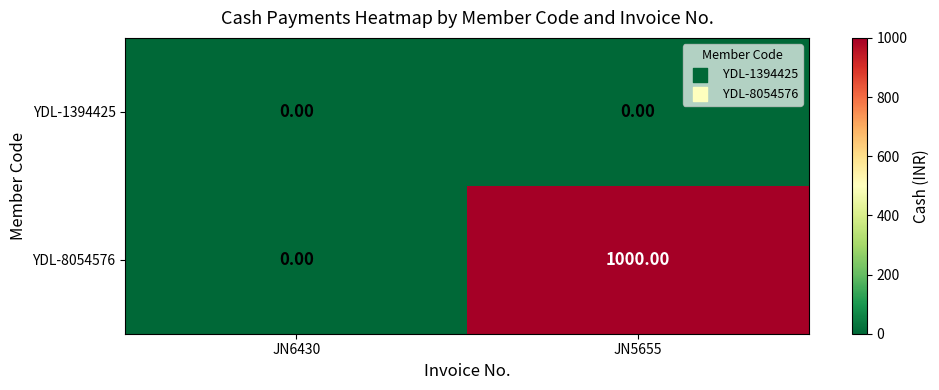

Rank the series by their average value, from highest to lowest.

YDL-8054576, YDL-1394425